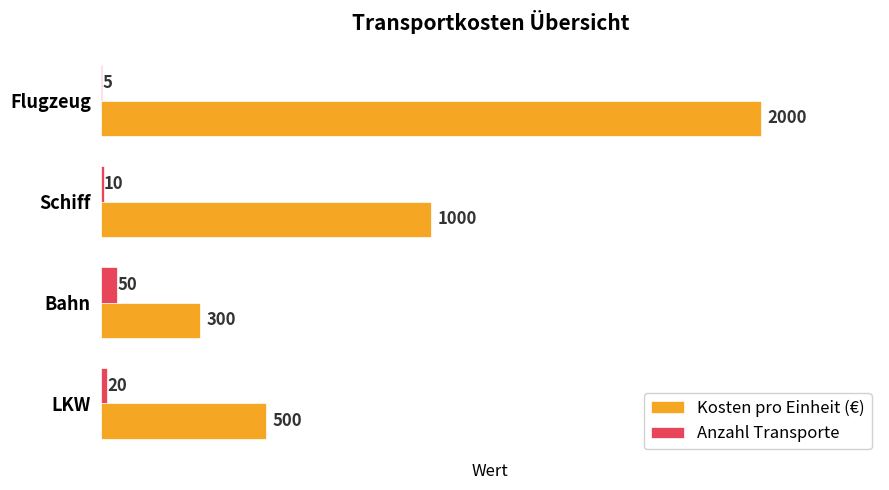

Which series changed the most between LKW and Schiff?

Kosten pro Einheit (€)